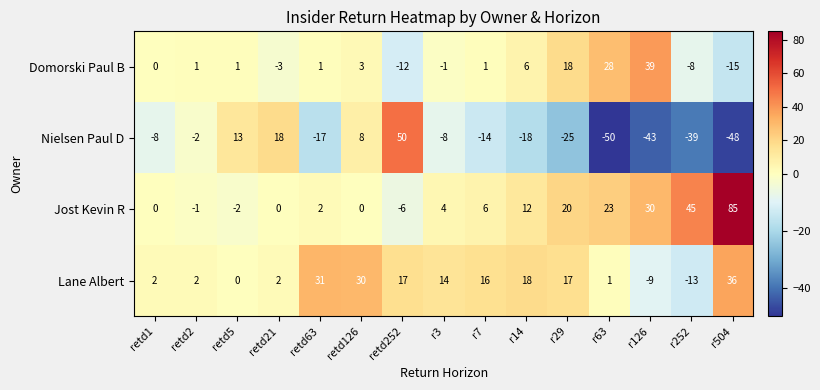

Which series changed the most between retd252 and r29?

Nielsen Paul D